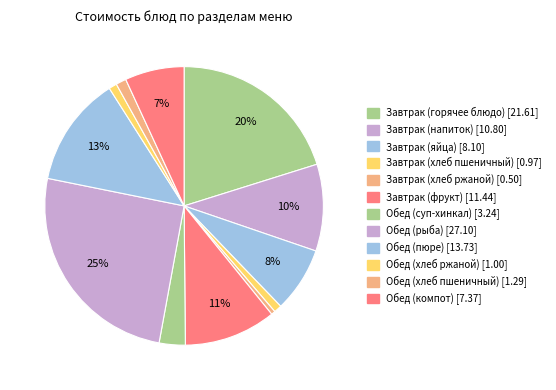

What is the largest slice in the pie chart?

Обед (рыба)